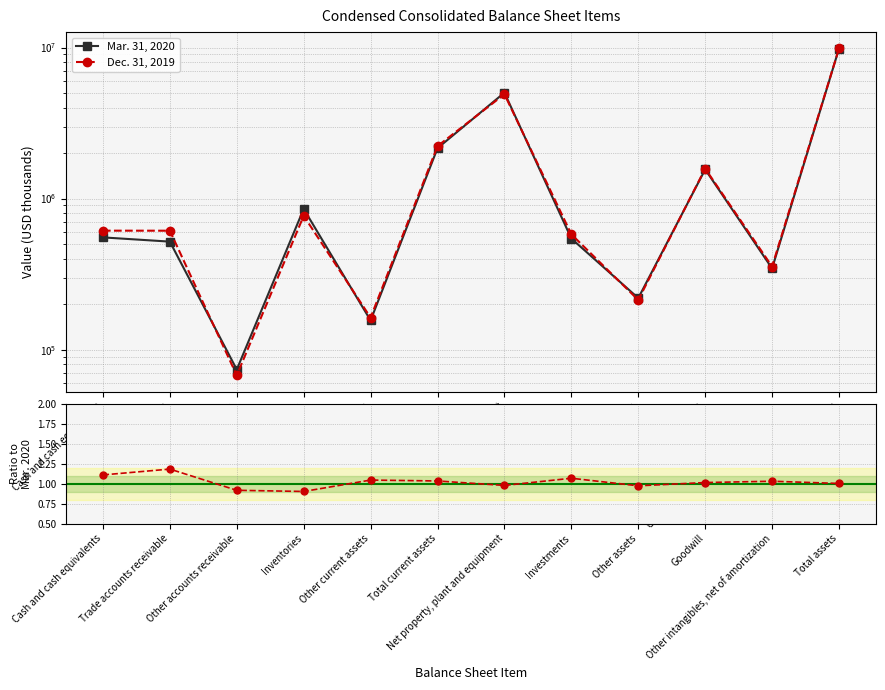

How many series are shown in this chart?

3